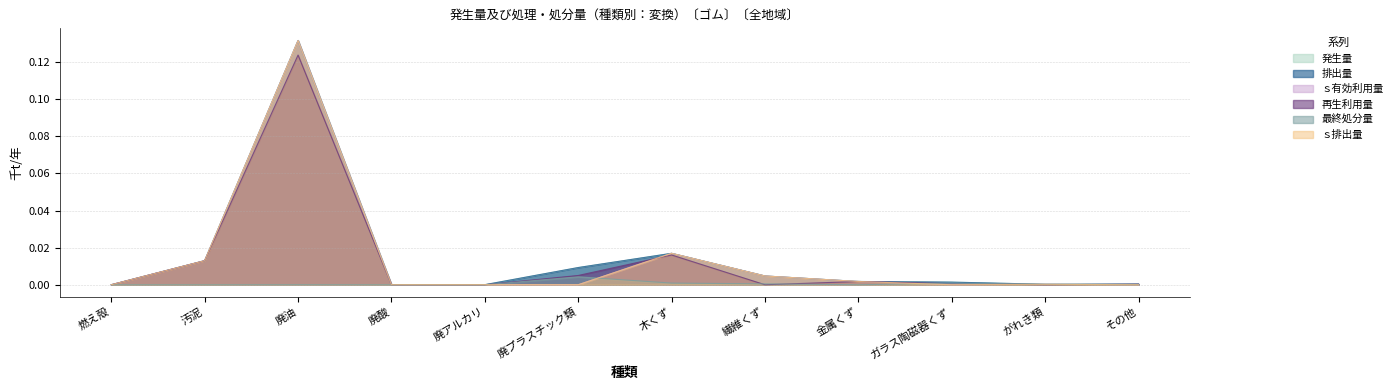

How many values in the 再生利用量 series exceed 0?

7